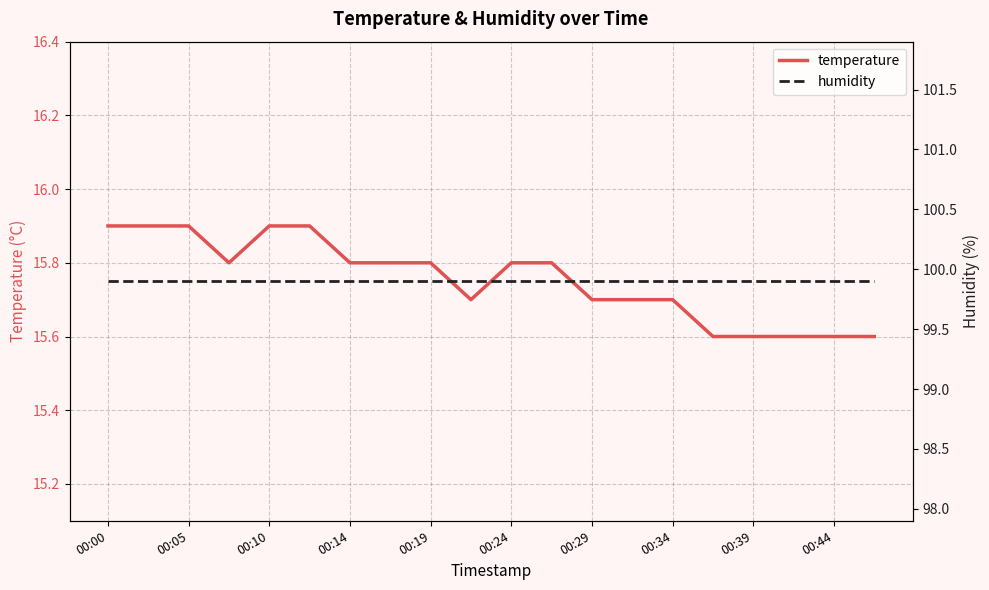

The value of temperature at 00:29 is 15.7. True or false?

True